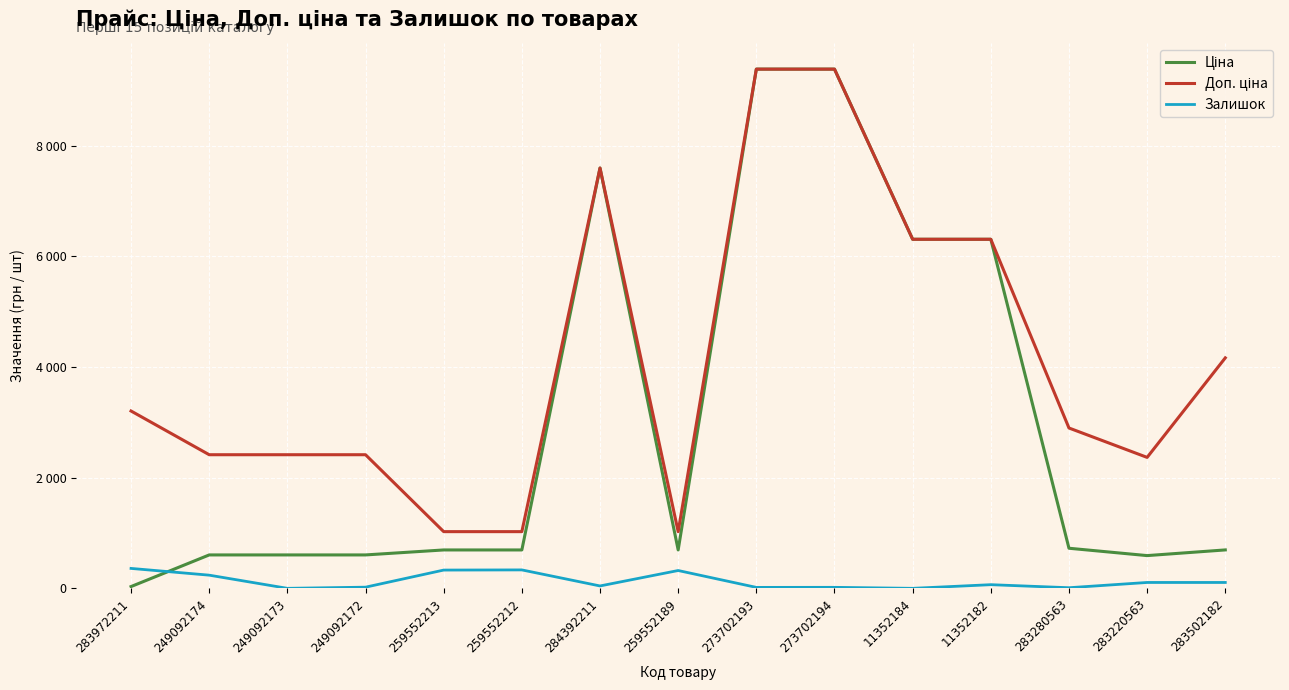

Read the Доп. ціна value at 249092174.

2414.8